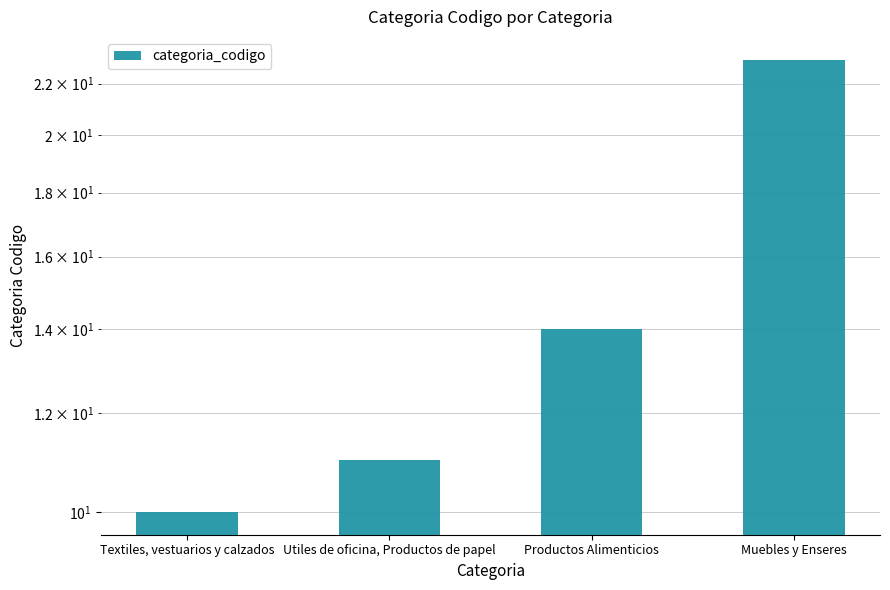

Reading left to right, list all the values displayed in this chart.

10	11	14	23